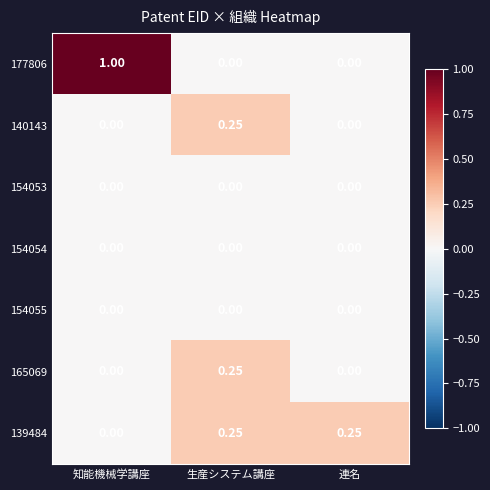

At which category is the sum across all series the highest?

知能機械学講座